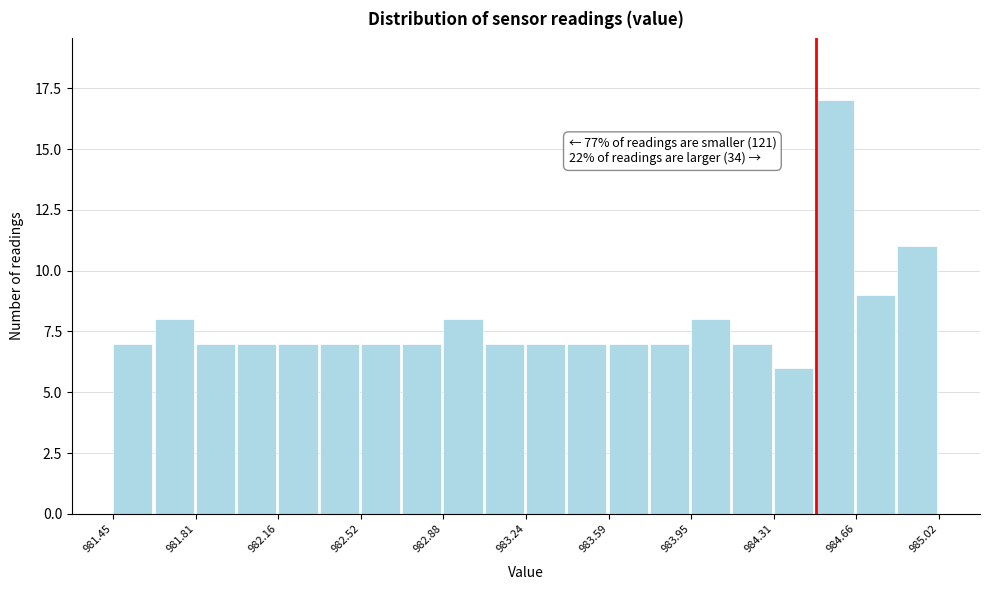

Read against the x-axis, roughly where is the centre of the tallest bar?

984.55